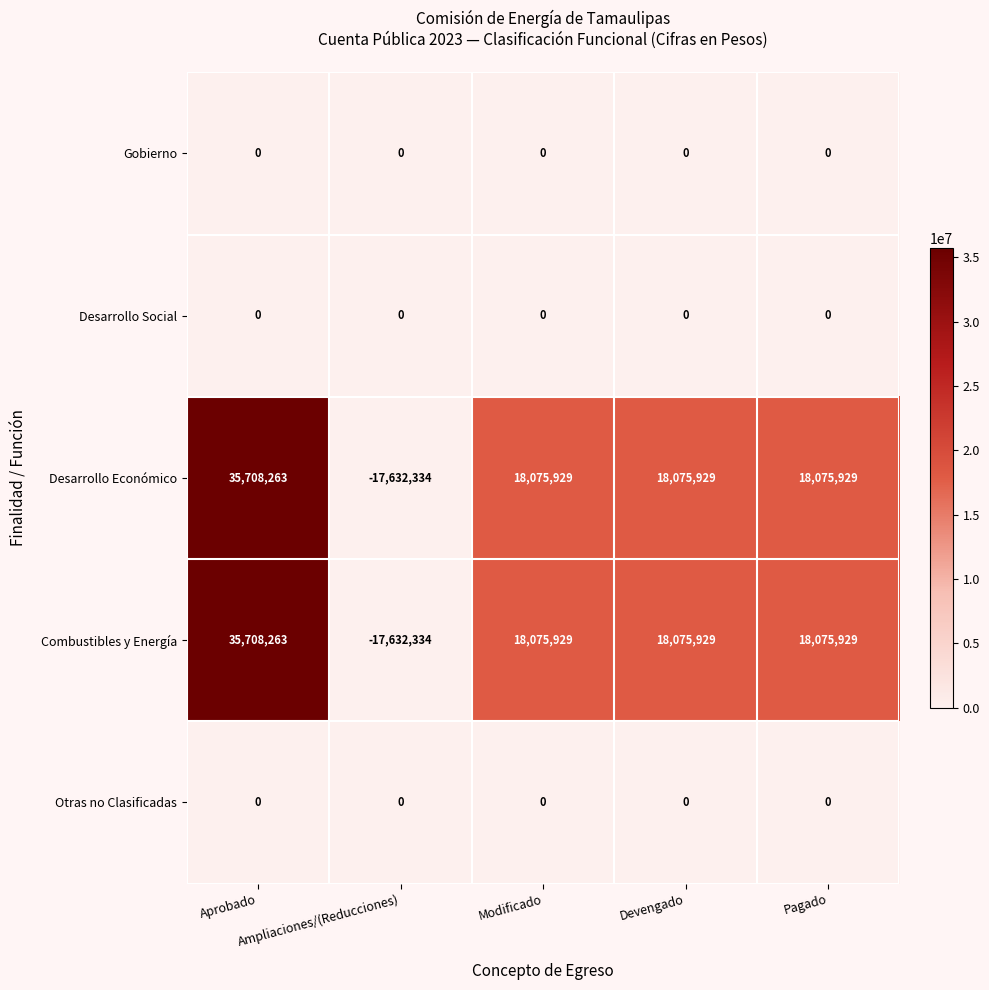

How many positive values does the Combustibles y Energía series have?

4